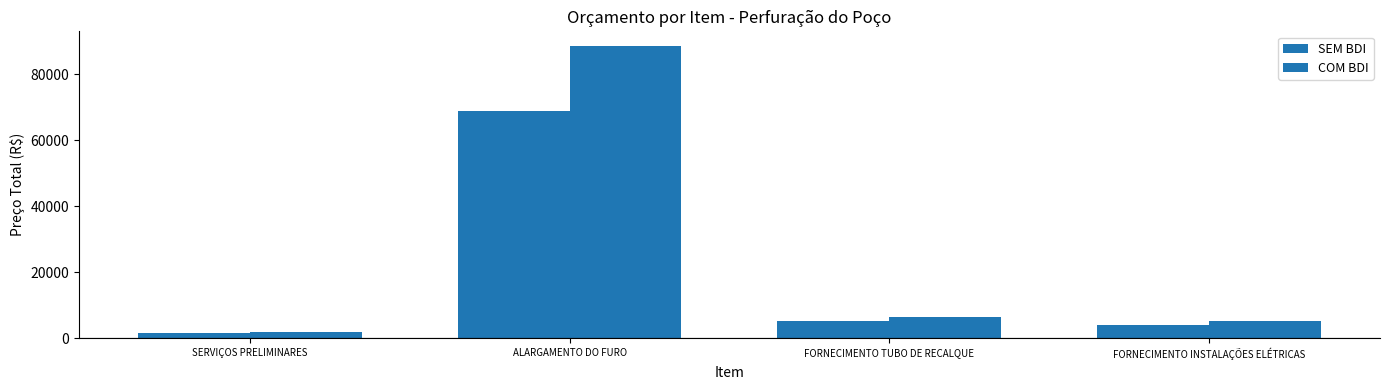

What is the difference between the second highest and minimum values in the SEM BDI series?

3503.3